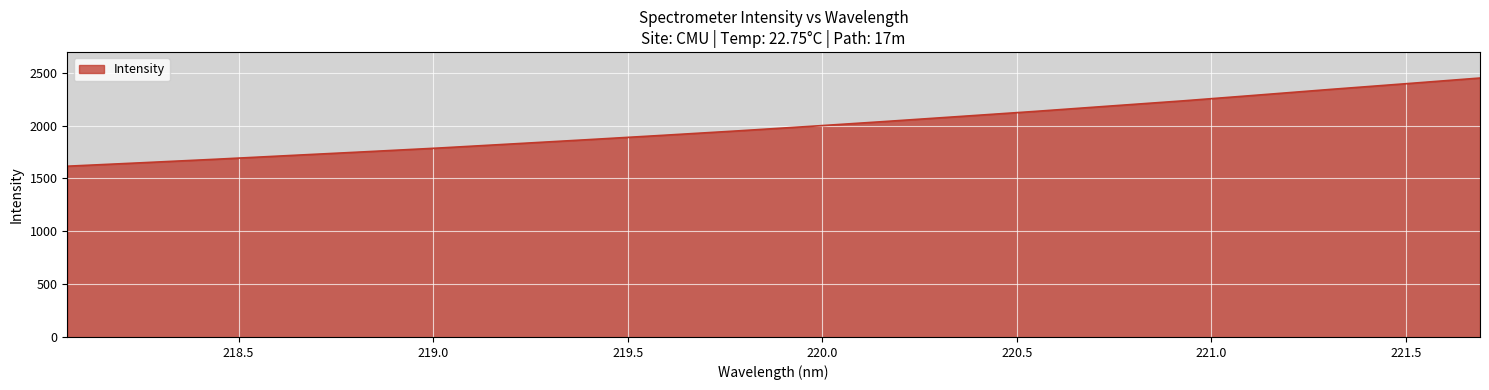

How many values are below 1992?

10